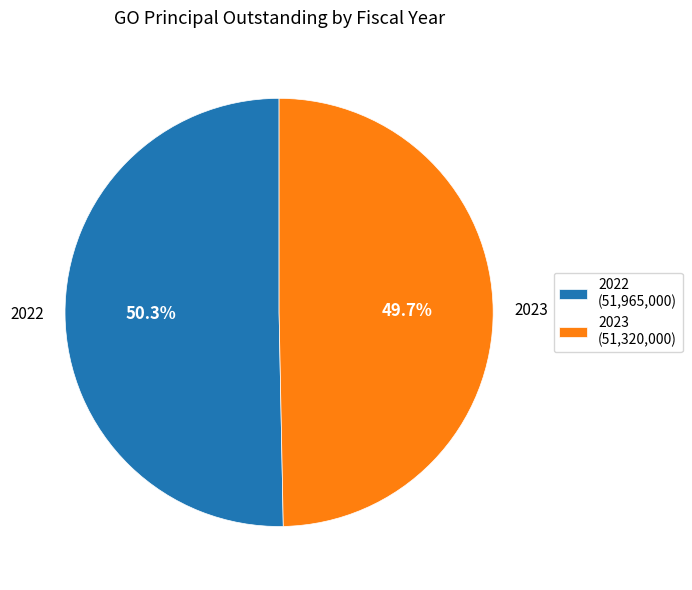

Which category has the biggest portion of the pie?

2022